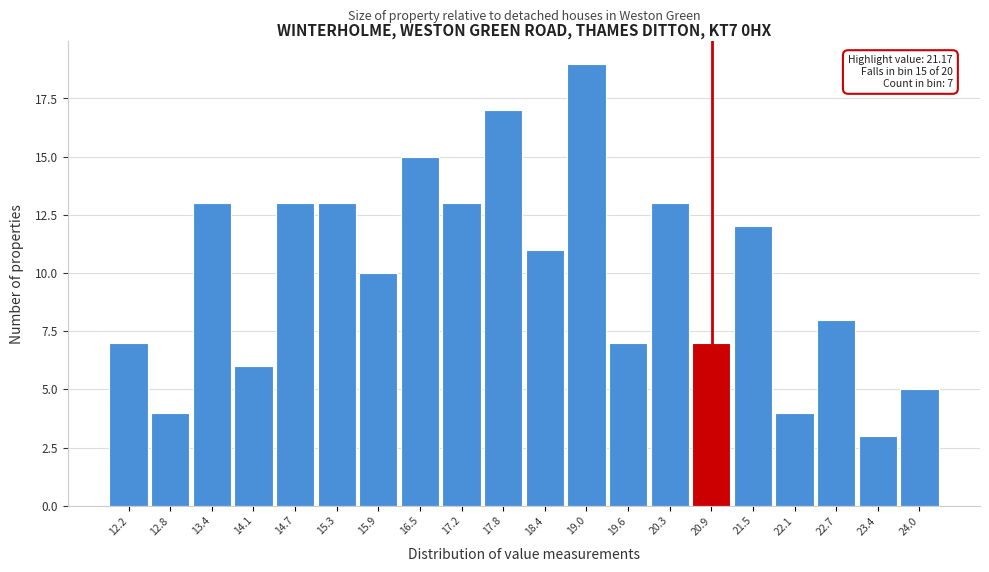

Reading right to left, list all the values displayed in this chart.

24.0=5	23.4=3	22.7=8	22.1=4	21.5=12	20.9=7	20.3=13	19.6=7	19.0=19	18.4=11	17.8=17	17.2=13	16.5=15	15.9=10	15.3=13	14.7=13	14.1=6	13.4=13	12.8=4	12.2=7